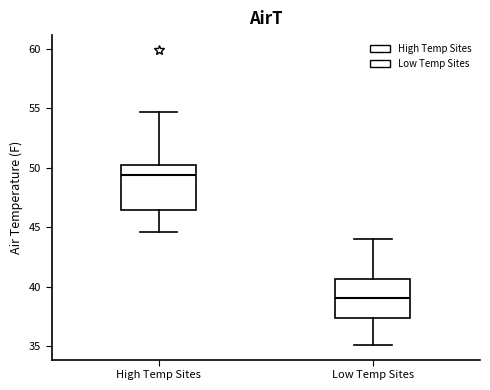

Where does the lower whisker of the box for Low Temp Sites end on the y-axis? The values are not printed on the chart, so give them approximately, as read against the axis.

35.0